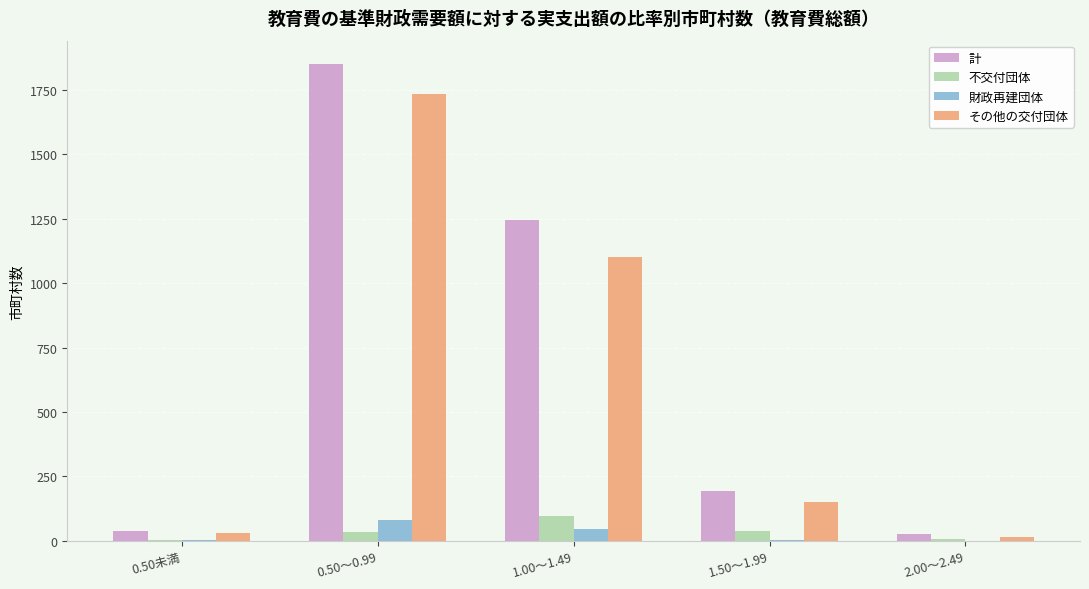

What is the highest value of the 財政再建団体 series?

81